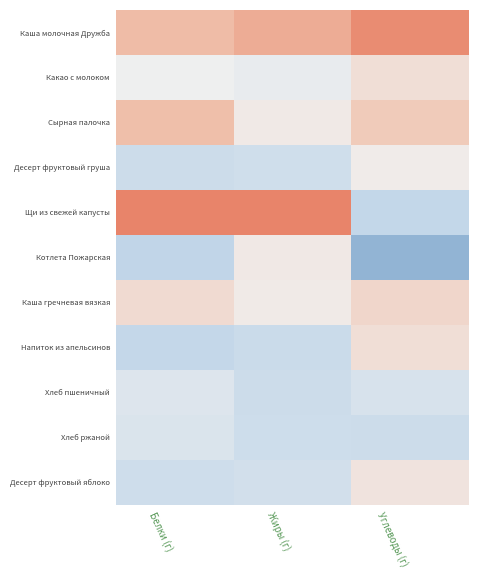

Reading left to right, list all the values displayed in this chart.

Каша молочная Дружба: Белки (г)=1.1	Жиры (г)=1.4	Углеводы (г)=1.9
Какао с молоком: Белки (г)=-0.0	Жиры (г)=-0.2	Углеводы (г)=0.4
Сырная палочка: Белки (г)=1.1	Жиры (г)=0.1	Углеводы (г)=0.8
Десерт фруктовый груша: Белки (г)=-0.8	Жиры (г)=-0.8	Углеводы (г)=0.1
Щи из свежей капусты: Белки (г)=2.1	Жиры (г)=2.4	Углеводы (г)=-1.0
Котлета Пожарская: Белки (г)=-1.1	Жиры (г)=0.2	Углеводы (г)=-2.0
Каша гречневая вязкая: Белки (г)=0.5	Жиры (г)=0.1	Углеводы (г)=0.6
Напиток из апельсинов: Белки (г)=-1.0	Жиры (г)=-0.9	Углеводы (г)=0.4
Хлеб пшеничный: Белки (г)=-0.4	Жиры (г)=-0.8	Углеводы (г)=-0.6
Хлеб ржаной: Белки (г)=-0.5	Жиры (г)=-0.8	Углеводы (г)=-0.8
Десерт фруктовый яблоко: Белки (г)=-0.8	Жиры (г)=-0.7	Углеводы (г)=0.3